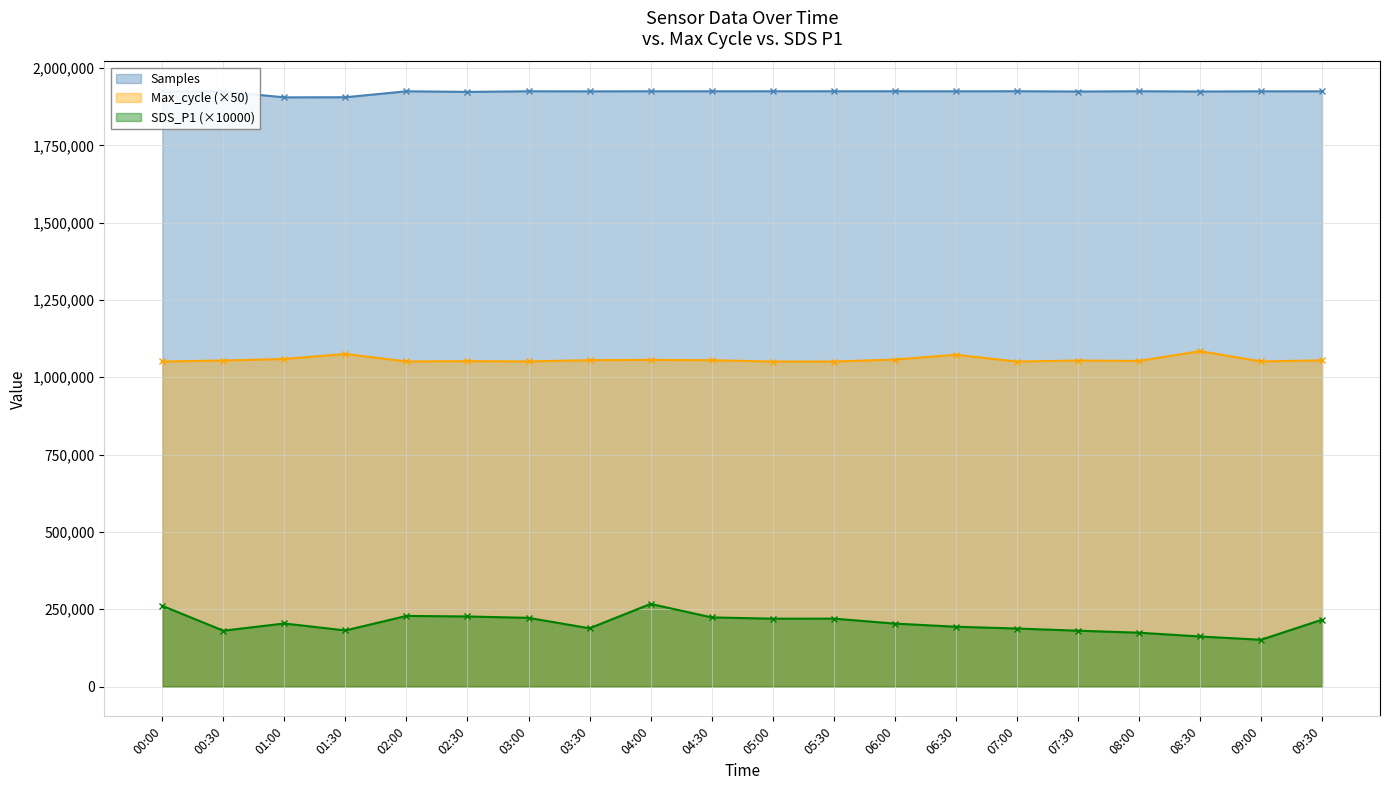

True or false: Max_cycle and Samples cross at least once.

False